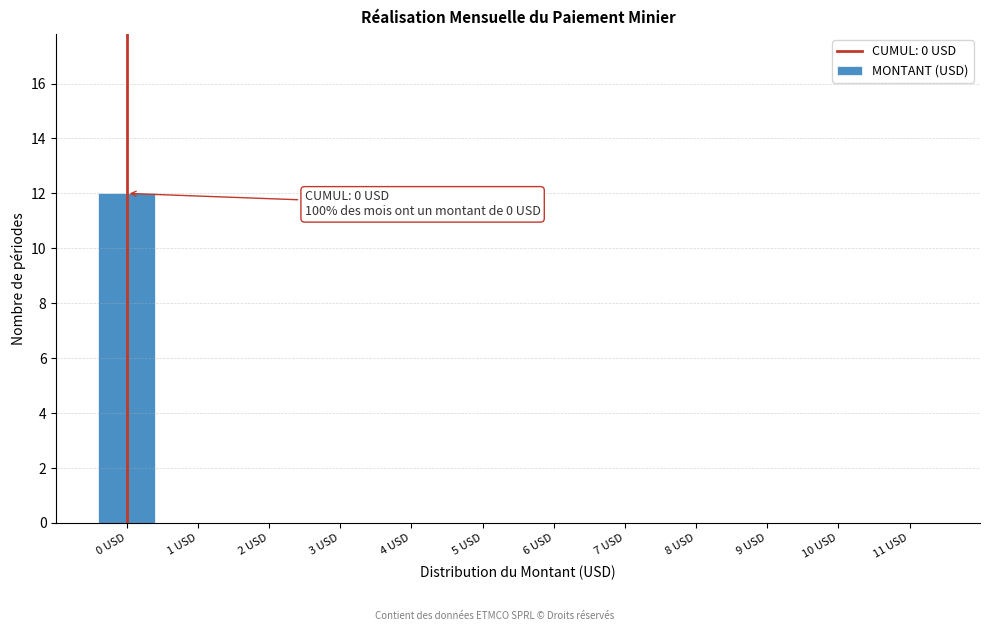

Reading left to right, transcribe all the data shown in this chart.

0 USD=12	1 USD=0	2 USD=0	3 USD=0	4 USD=0	5 USD=0	6 USD=0	7 USD=0	8 USD=0	9 USD=0	10 USD=0	11 USD=0